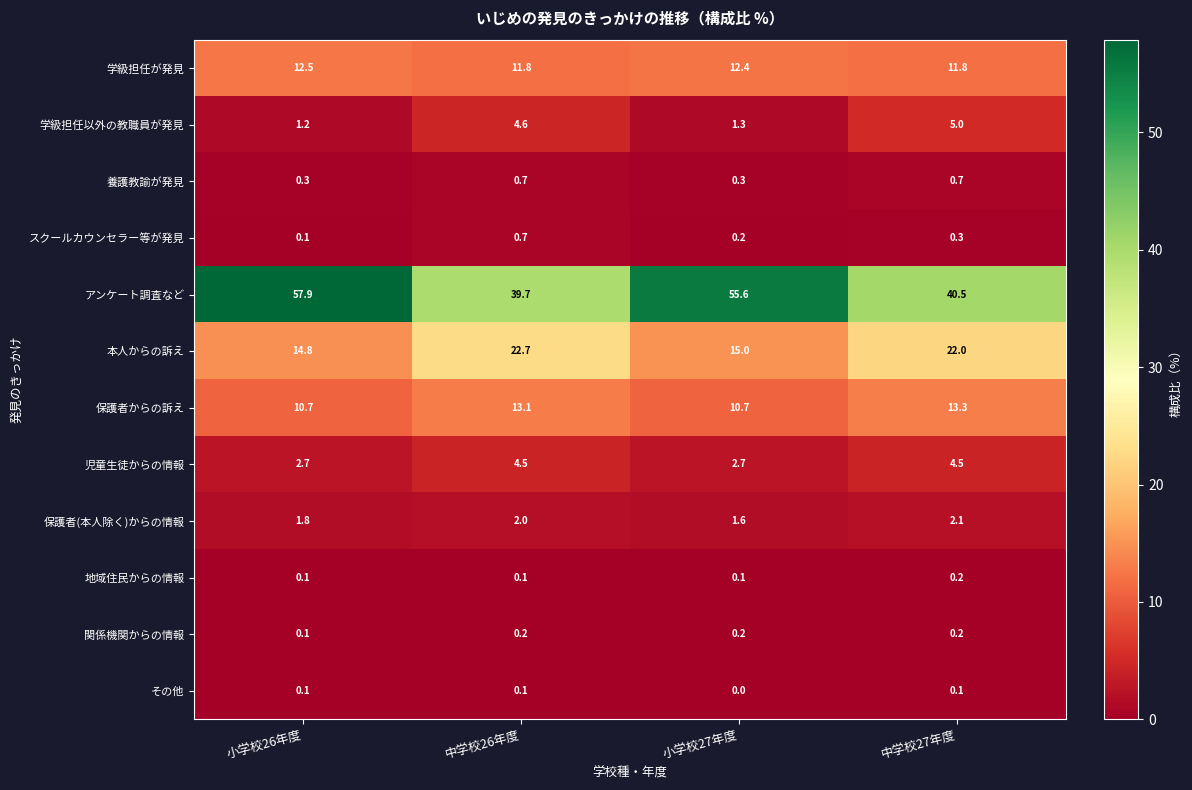

True or false: 保護者からの訴え has a value of 13.3 at 中学校27年度.

True